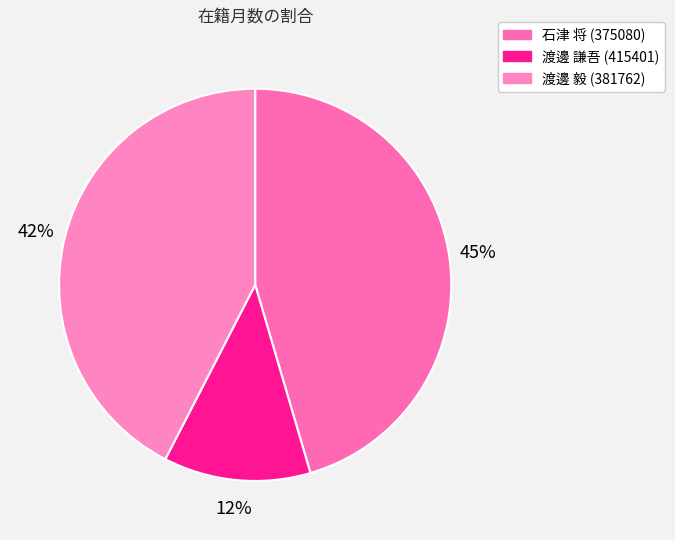

Combined, what portion of the pie is 渡邊 謙吾 (415401) and 石津 将 (375080)?

57.6%